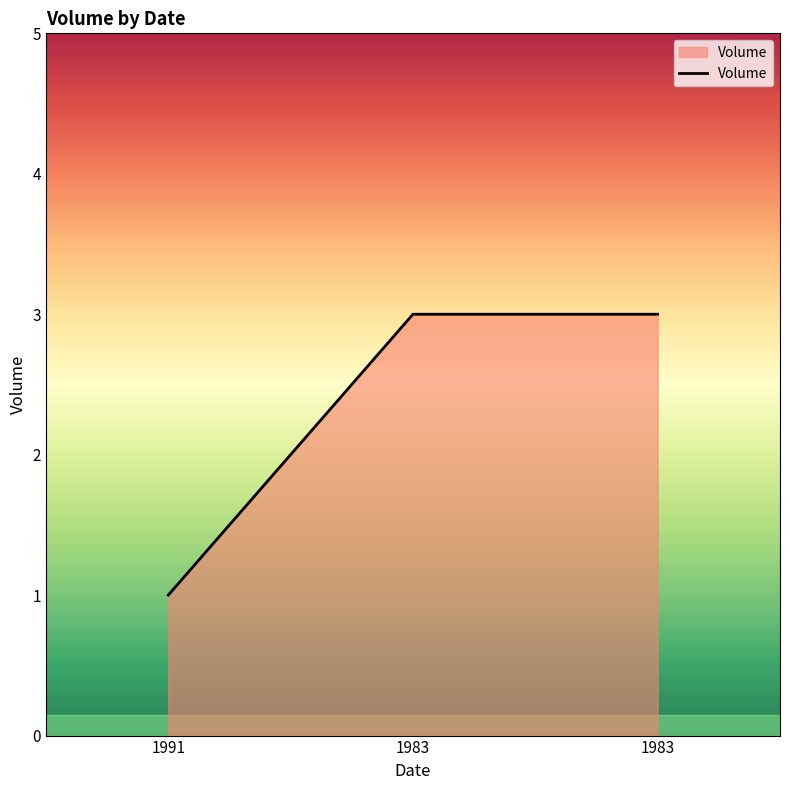

Count the number of categories in the chart.

3